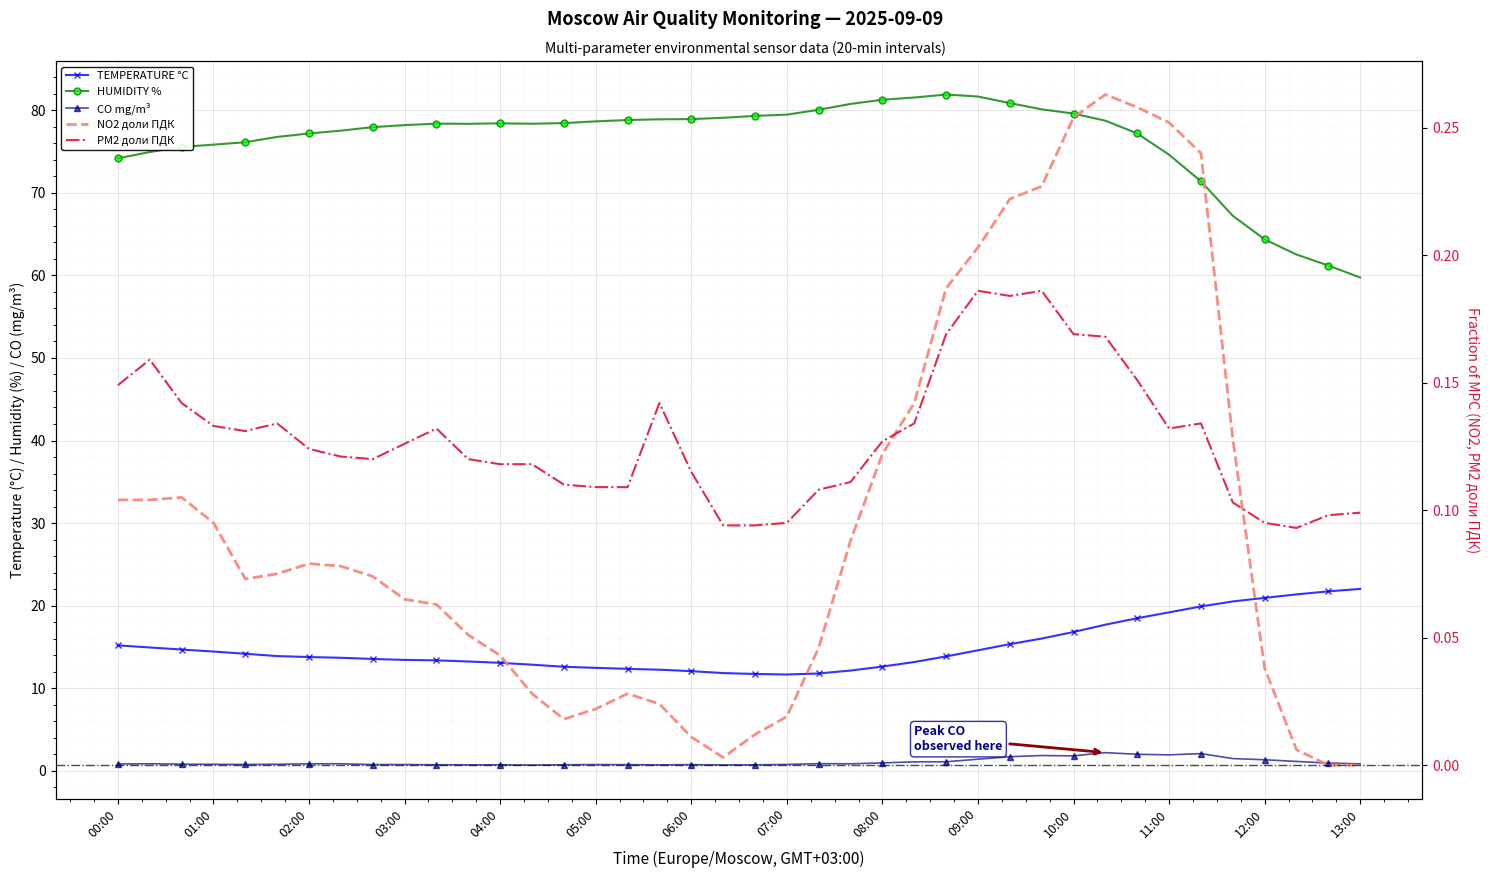

Reading right to left, transcribe all the data shown in this chart.

TEMPERATURE °C: 22.0	21.7	21.4	20.9	20.5	19.9	19.2	18.5	17.7	16.8	16.0	15.3	14.6	13.9	13.2	12.6	12.2	11.8	11.7	11.7	11.8	12.1	12.3	12.4	12.5	12.6	12.9	13.1	13.2	13.4	13.4	13.6	13.7	13.8	13.9	14.2	14.5	14.7	14.9	15.2
HUMIDITY %: 59.7	61.2	62.5	64.3	67.2	71.4	74.6	77.2	78.7	79.6	80.1	80.8	81.6	81.9	81.5	81.3	80.7	80.0	79.4	79.3	79.1	78.9	78.9	78.8	78.6	78.4	78.3	78.4	78.3	78.4	78.2	77.9	77.5	77.2	76.8	76.1	75.8	75.5	74.9	74.2
CO mg/m³: 0.9	0.9	1.1	1.4	1.5	2.1	1.9	2.0	2.2	1.8	1.9	1.7	1.4	1.1	1.1	1.0	0.9	0.9	0.8	0.7	0.7	0.8	0.7	0.8	0.8	0.7	0.7	0.7	0.7	0.7	0.8	0.8	0.9	0.9	0.8	0.8	0.8	0.8	0.9	0.8
NO2 доли ПДК: 0.0	0.0	0.0	0.0	0.1	0.2	0.3	0.3	0.3	0.3	0.2	0.2	0.2	0.2	0.1	0.1	0.1	0.0	0.0	0.0	0.0	0.0	0.0	0.0	0.0	0.0	0.0	0.0	0.1	0.1	0.1	0.1	0.1	0.1	0.1	0.1	0.1	0.1	0.1	0.1
PM2 доли ПДК: 0.1	0.1	0.1	0.1	0.1	0.1	0.1	0.2	0.2	0.2	0.2	0.2	0.2	0.2	0.1	0.1	0.1	0.1	0.1	0.1	0.1	0.1	0.1	0.1	0.1	0.1	0.1	0.1	0.1	0.1	0.1	0.1	0.1	0.1	0.1	0.1	0.1	0.1	0.2	0.1